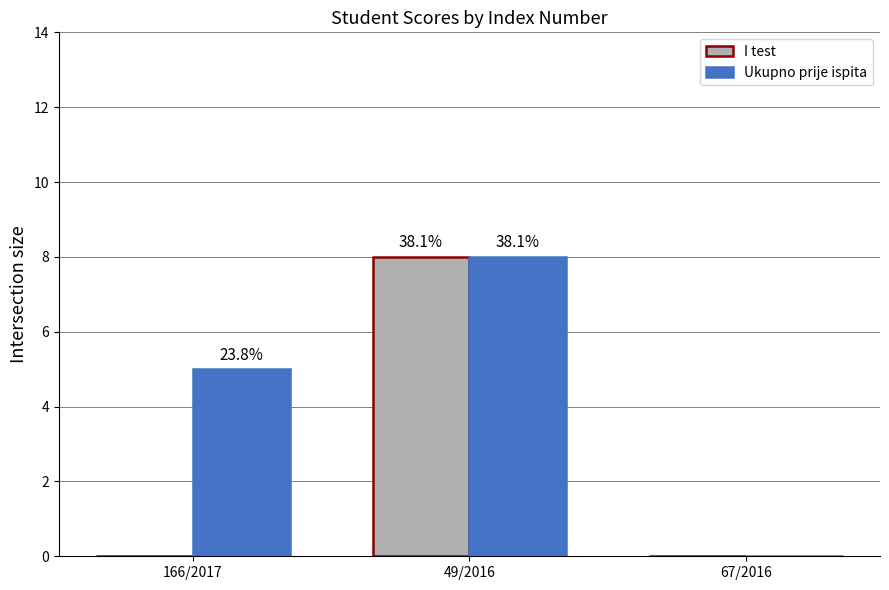

What are all the series names shown in the legend?

I test, Ukupno prije ispita